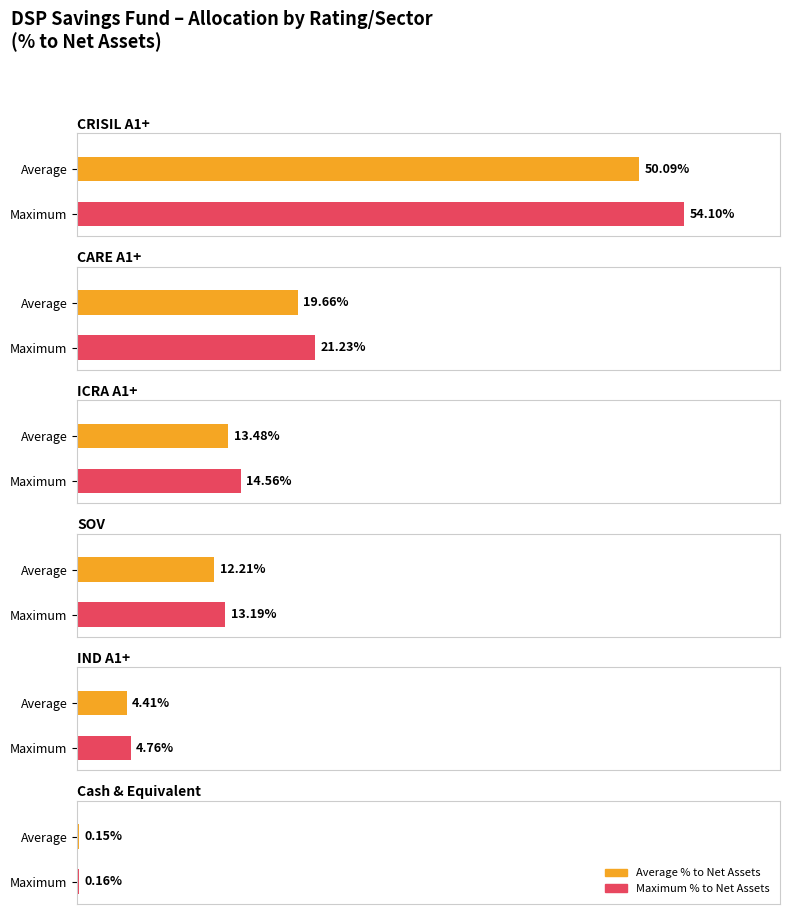

What is the difference between the highest and lowest values at Cash & Equivalent?

0.1